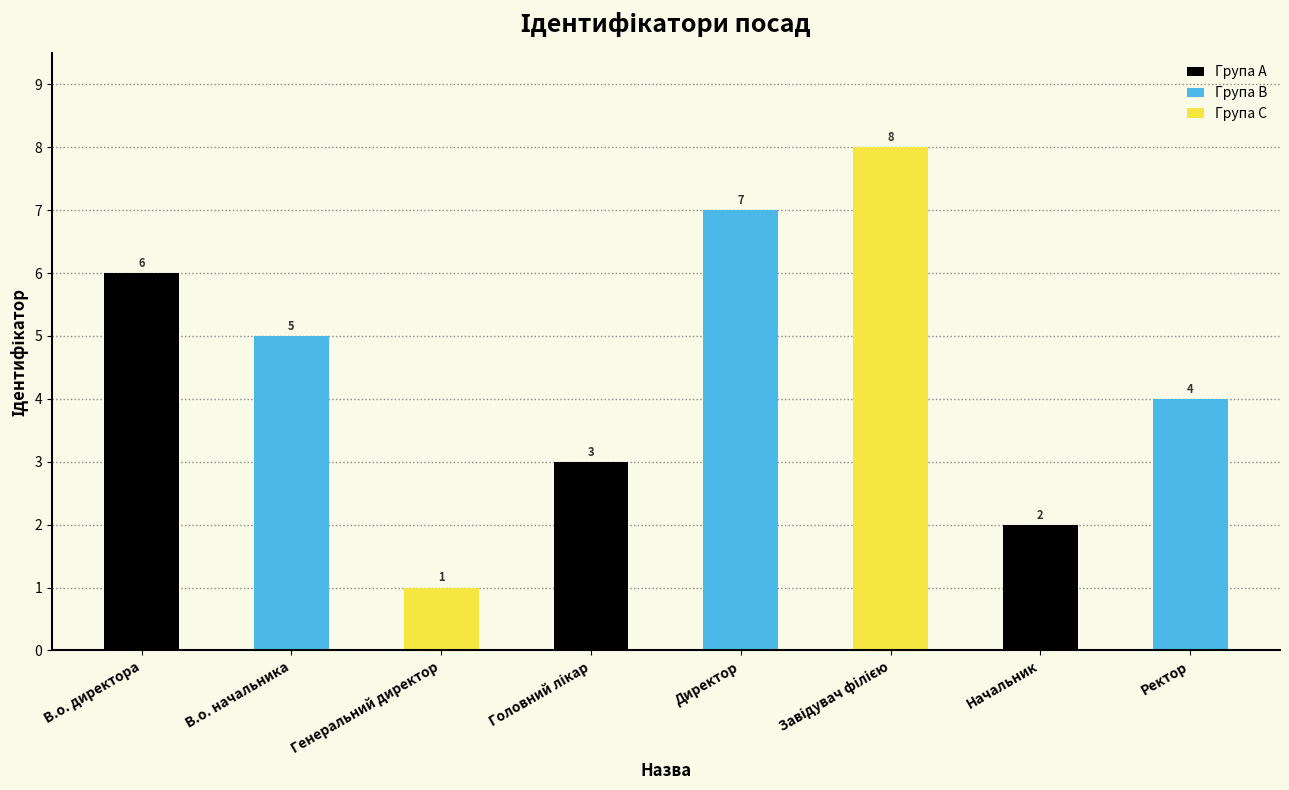

The chart shows a value of 2 at В.о. начальника. True or false?

False